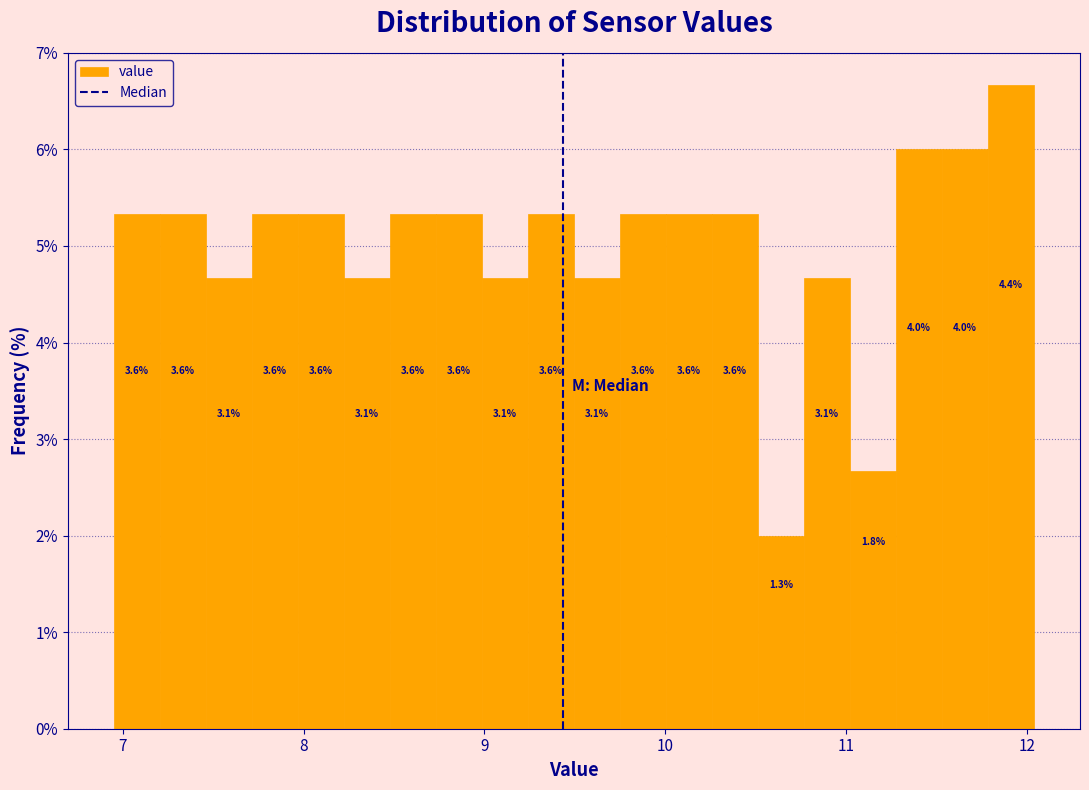

Read against the x-axis, roughly where is the centre of the tallest bar?

11.9